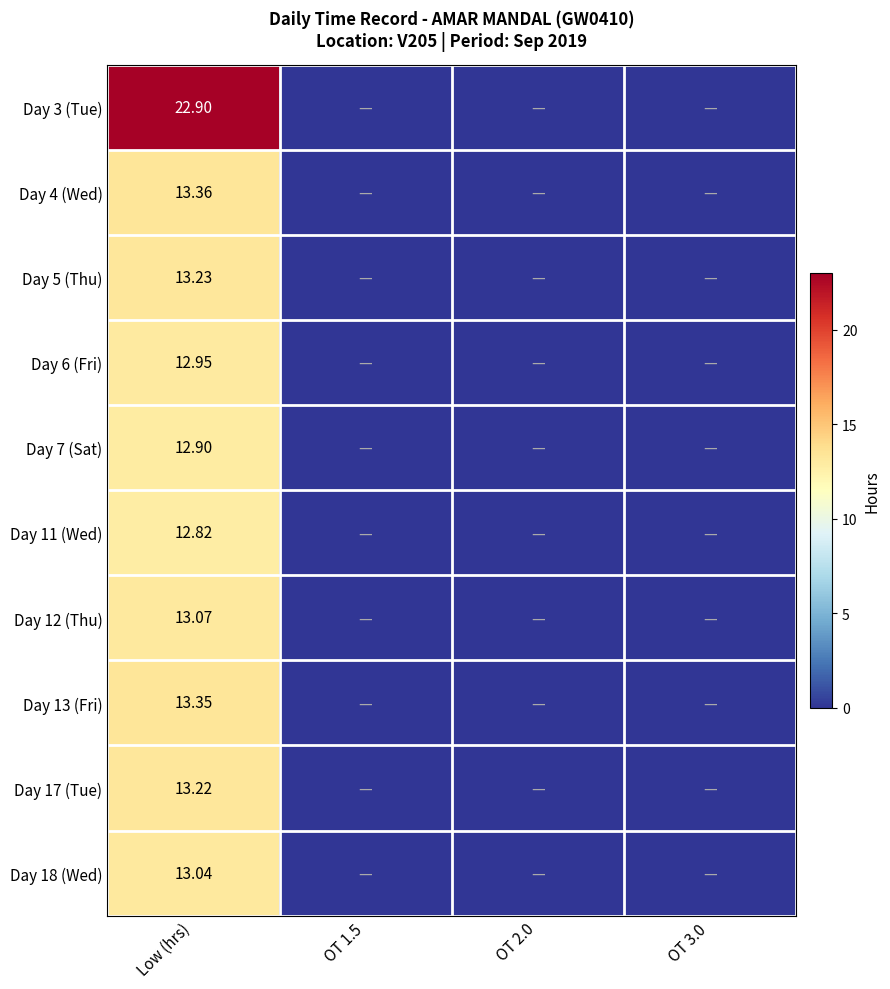

Is the value of Day 6 (Fri) at OT 2.0 greater than the value of Day 7 (Sat) at OT 2.0?

No